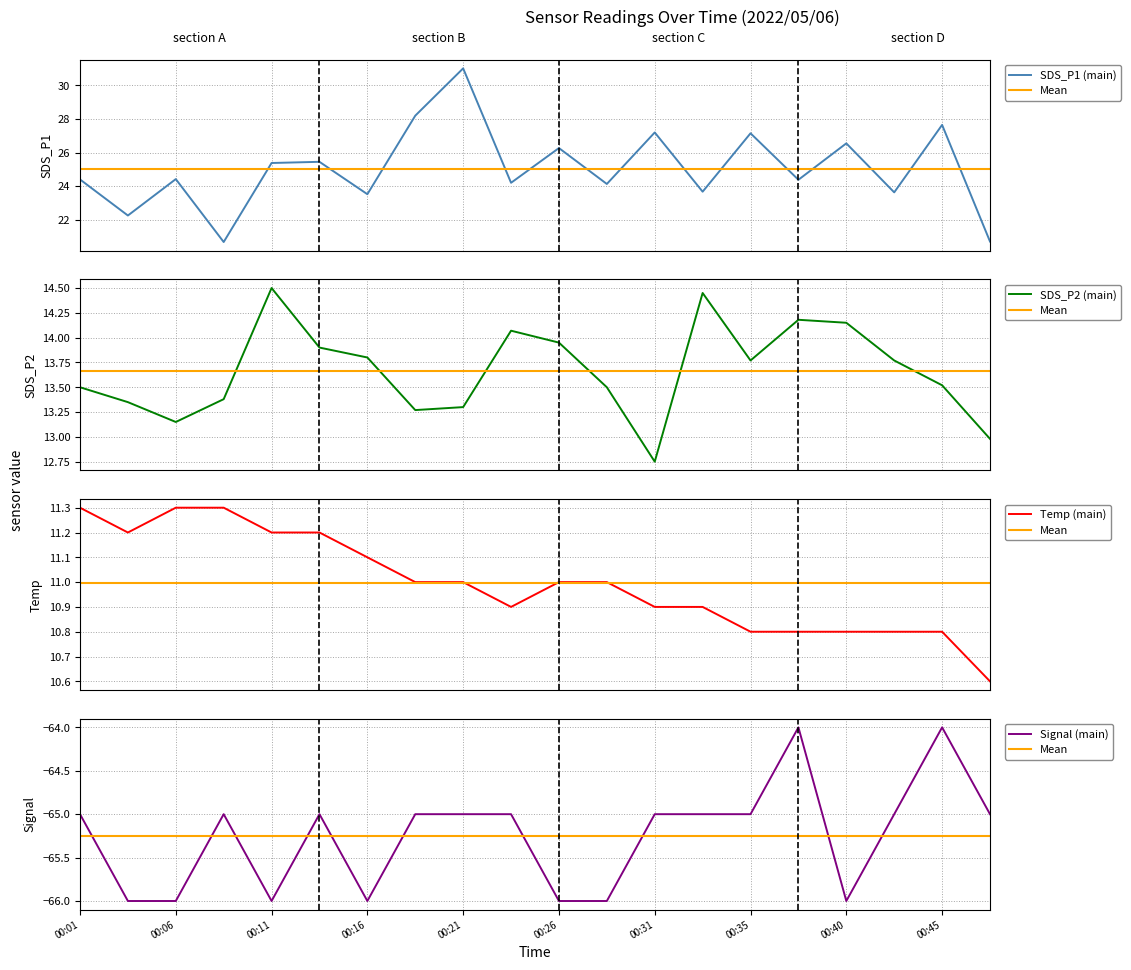

What is the value of the Signal (main) point at the 16th from the left?

-64.0